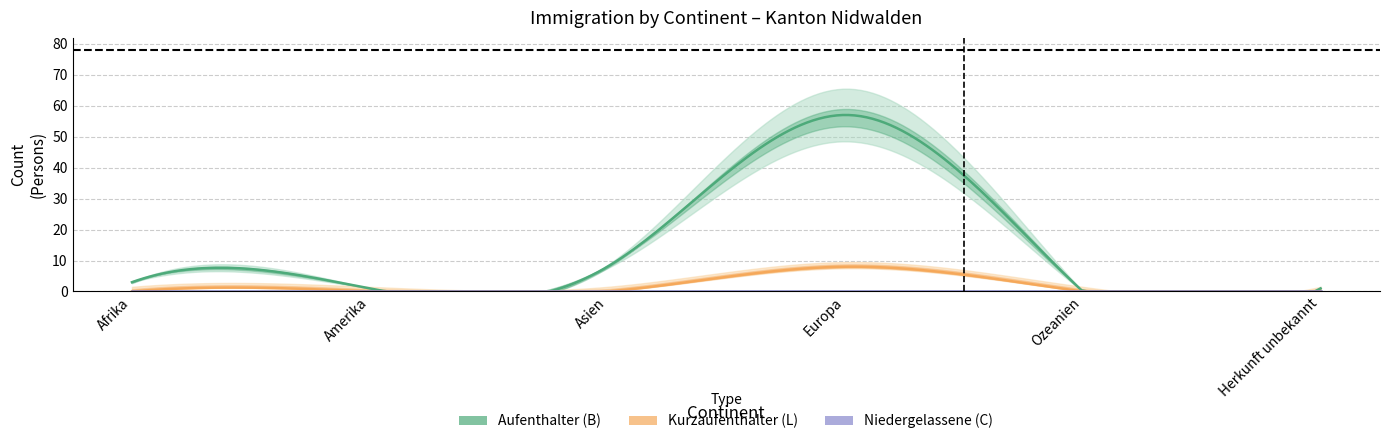

What is the sum of all Total (Aufenthalter B) values?

70